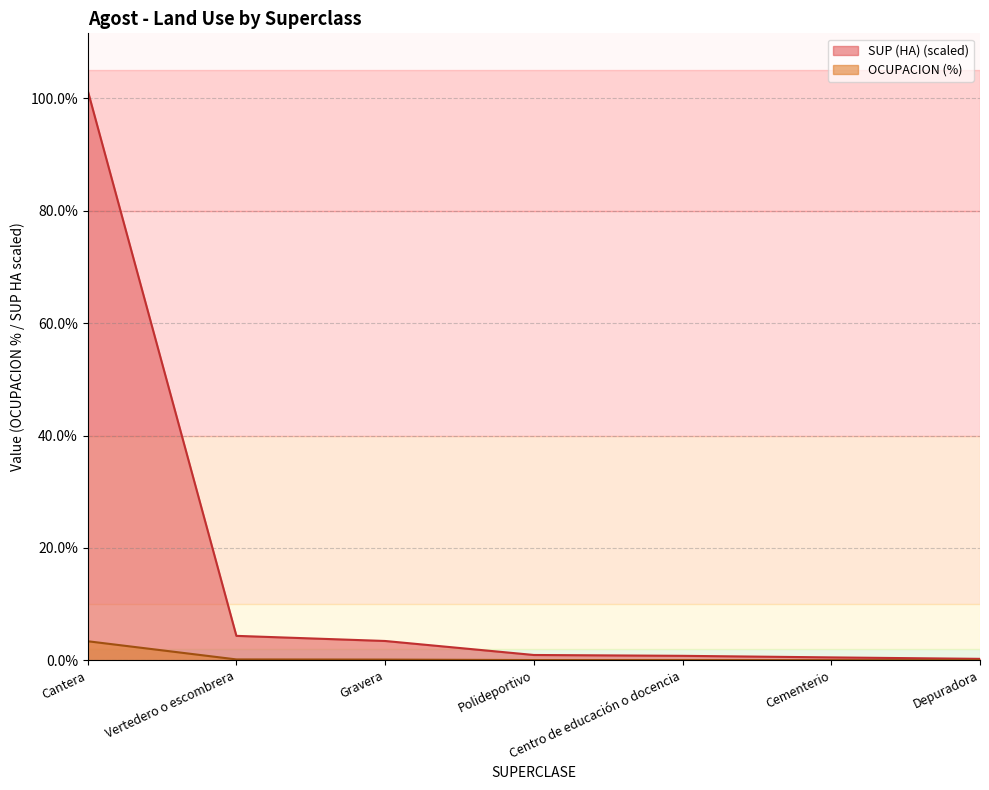

Which category has the highest value in the SUP (HA) series?

Cantera